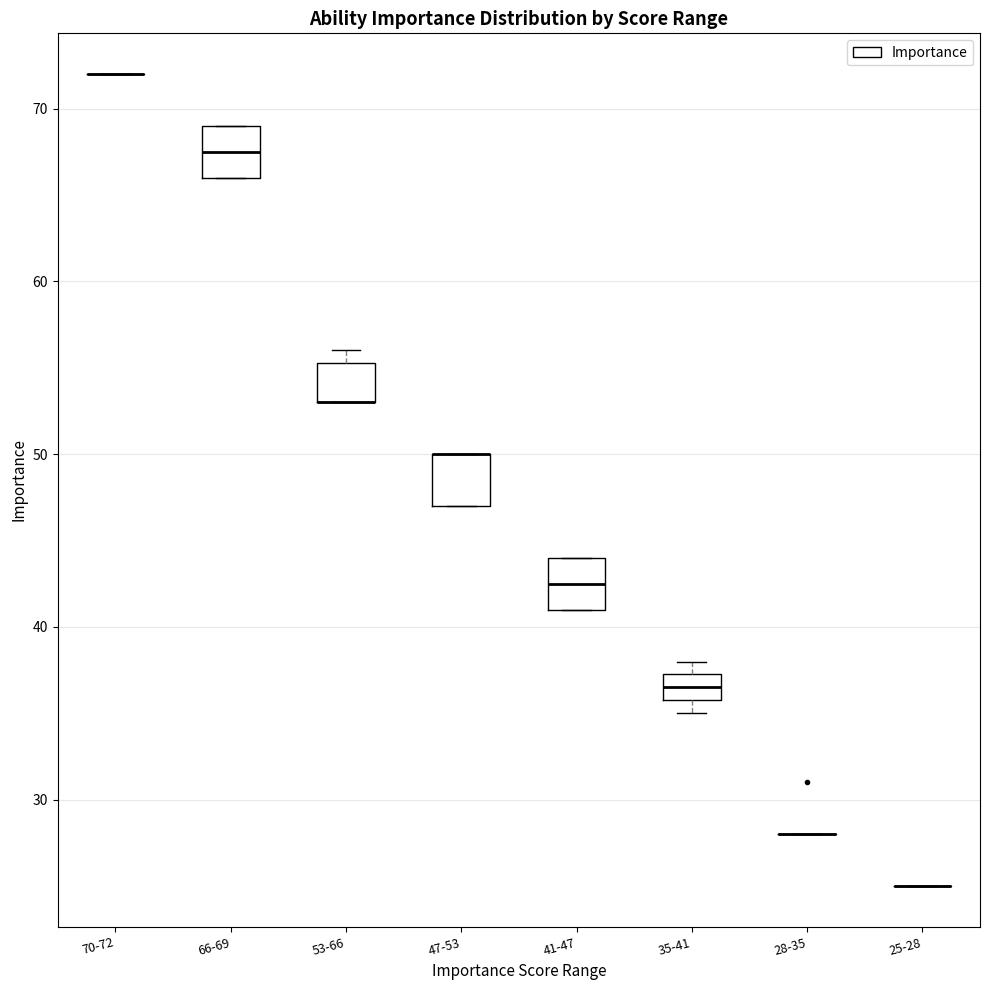

Reading left to right, read every box against the y-axis: the position of its median line, the range the box covers, and the ends of its whiskers. The values are not printed on the chart, so give them approximately, as read against the axis.

70-72: box collapsed to a line at 72, whiskers 72 to 72
66-69: median 68, box 66 to 69, whiskers 66 to 69
53-66: median 53 (drawn on the box's lower edge), box 53 to 55, whiskers 53 to 56
47-53: median 50 (drawn on the box's upper edge), box 47 to 50, whiskers 47 to 50
41-47: median 43, box 41 to 44, whiskers 41 to 44
35-41: median 37 (inside the box), box 36 to 37, whiskers 35 to 38
28-35: box collapsed to a line at 28, whiskers 28 to 28
25-28: box collapsed to a line at 25, whiskers 25 to 25